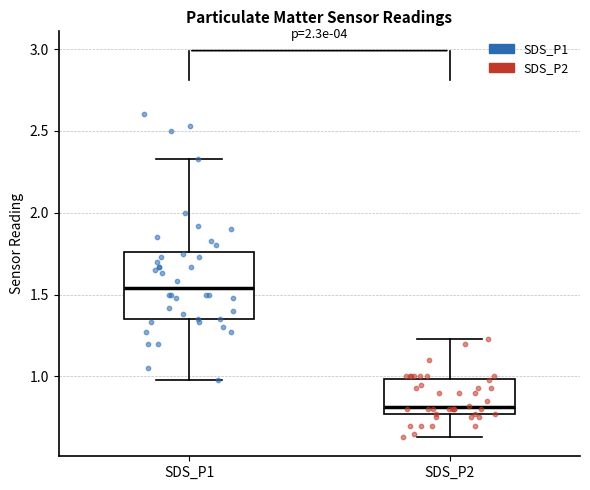

Reading left to right, read every box against the y-axis: the position of its median line, the range the box covers, and the ends of its whiskers. The values are not printed on the chart, so give them approximately, as read against the axis.

SDS_P1: median 1.55, box 1.35 to 1.75, whiskers 1.00 to 2.35
SDS_P2: median 0.80, box 0.75 to 1.00, whiskers 0.65 to 1.25